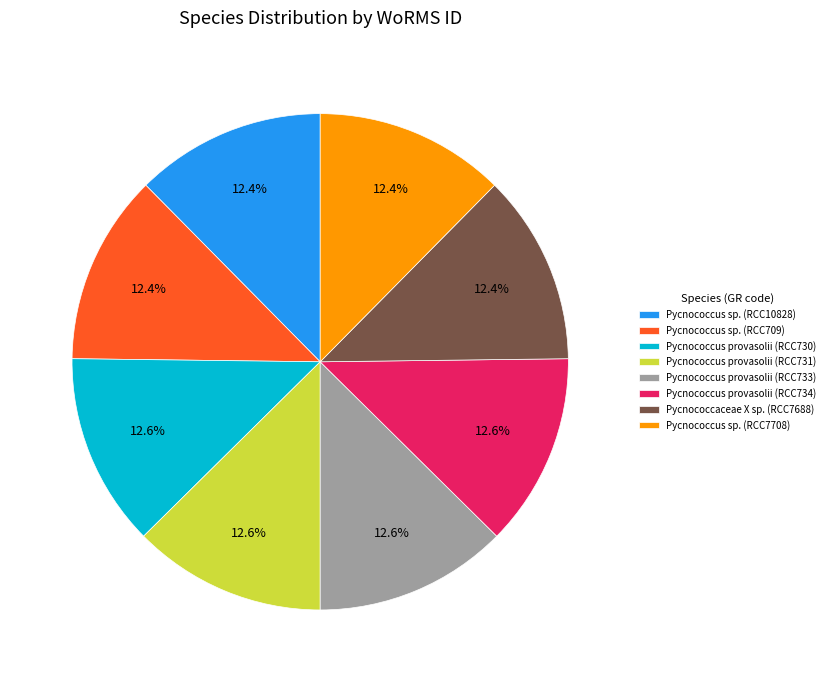

To the nearest percent, what portion does Pycnococcus provasolii (RCC731) represent?

13%